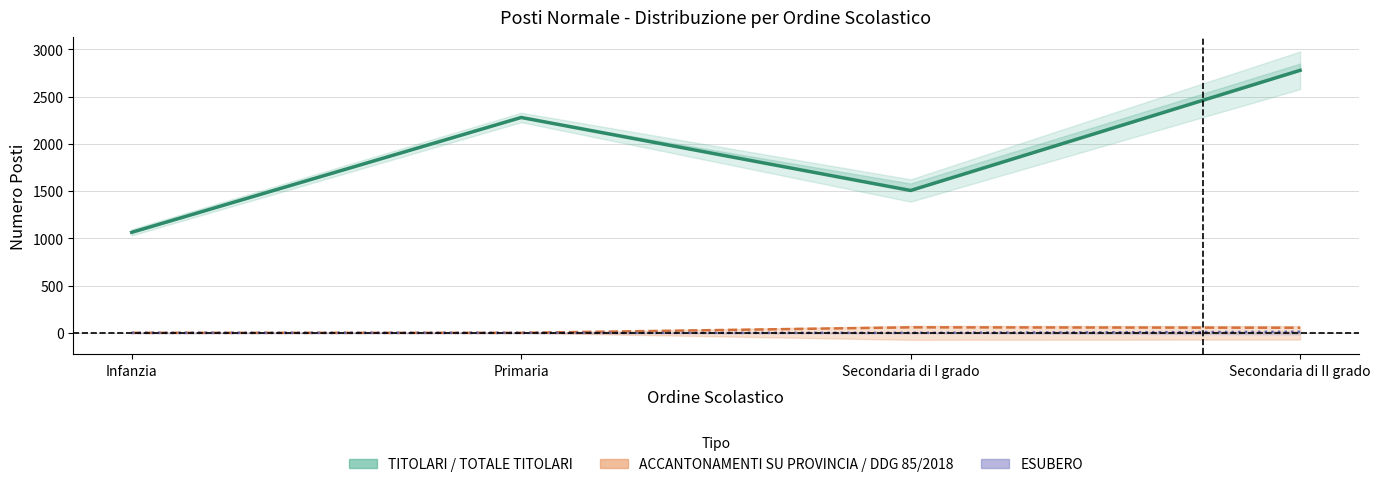

How many series are shown in this chart?

3